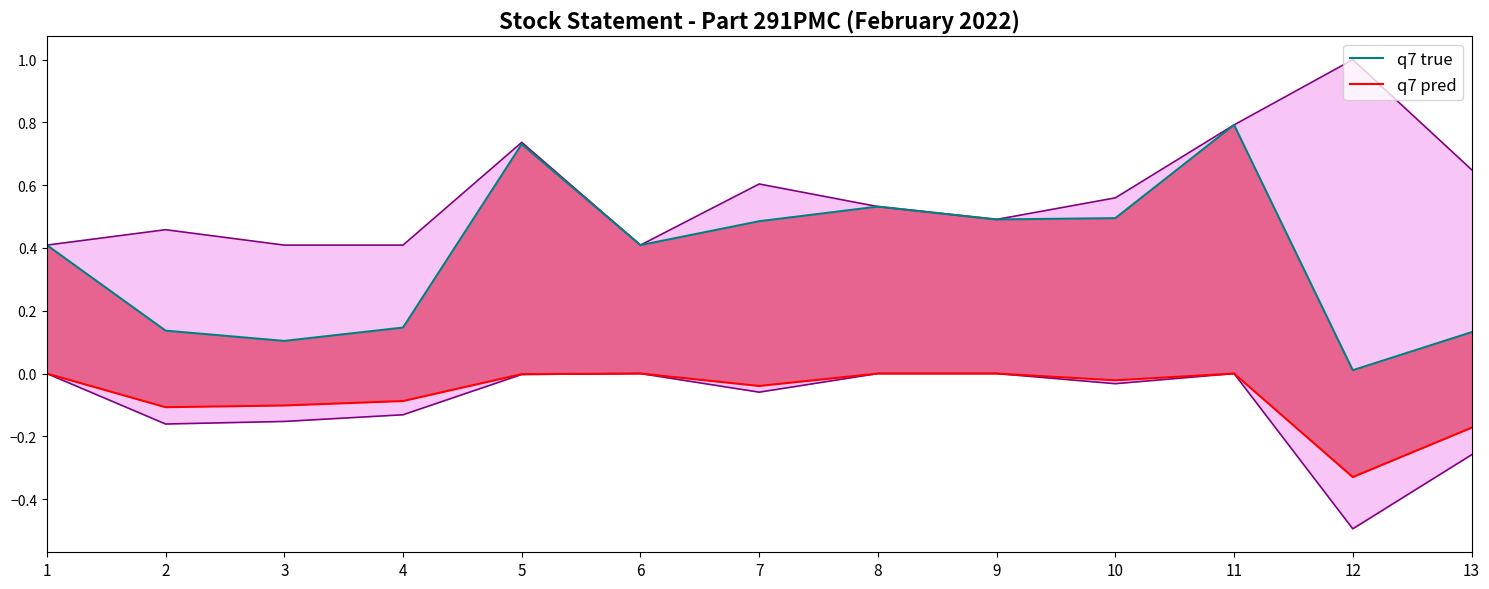

Rank the series at 6 from lowest to highest value.

q7 pred, q7 true